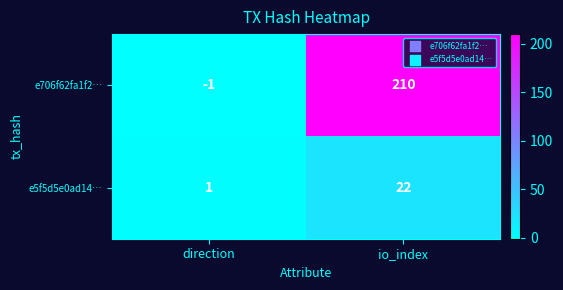

What is the maximum value shown in the chart?

210